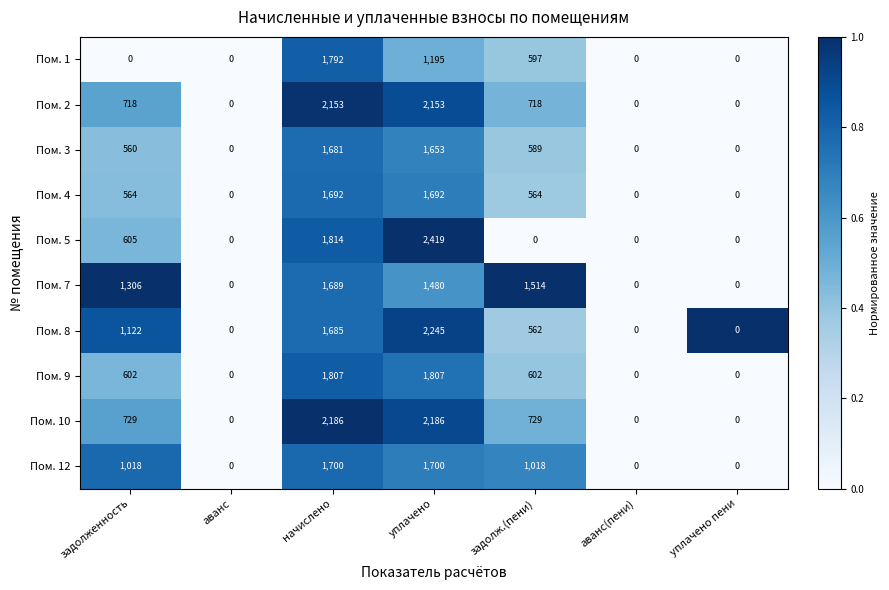

Rank the series at уплачено from highest to lowest value.

Пом. 5, Пом. 8, Пом. 10, Пом. 2, Пом. 9, Пом. 12, Пом. 4, Пом. 3, Пом. 7, Пом. 1